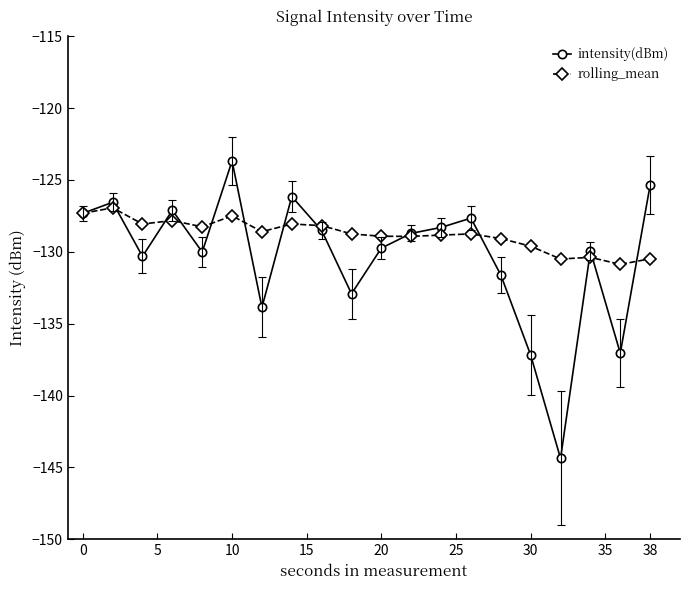

Which series has the largest total across all categories?

rolling_mean